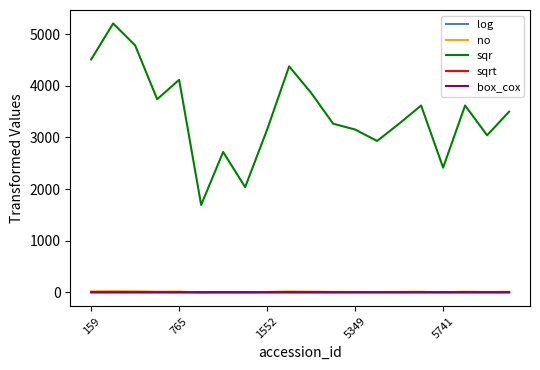

What is the sum of all sqrt values?

152.3